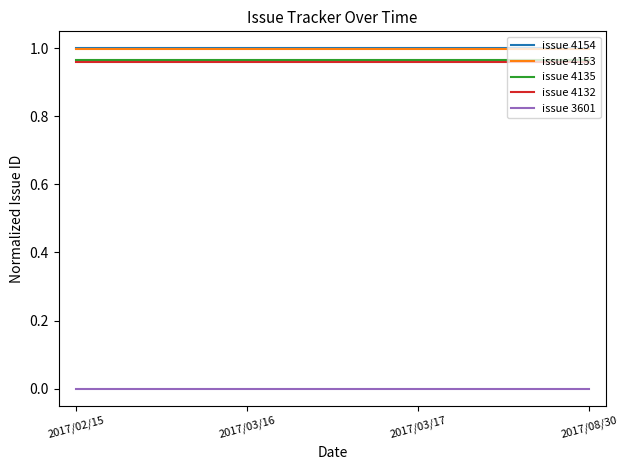

What position from the right is 2017/02/15?

4